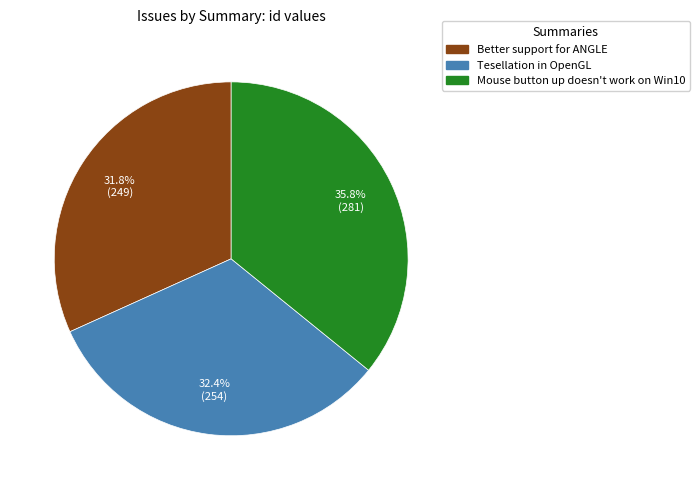

Which has a higher value, Better support for ANGLE or Tesellation in OpenGL?

Tesellation in OpenGL